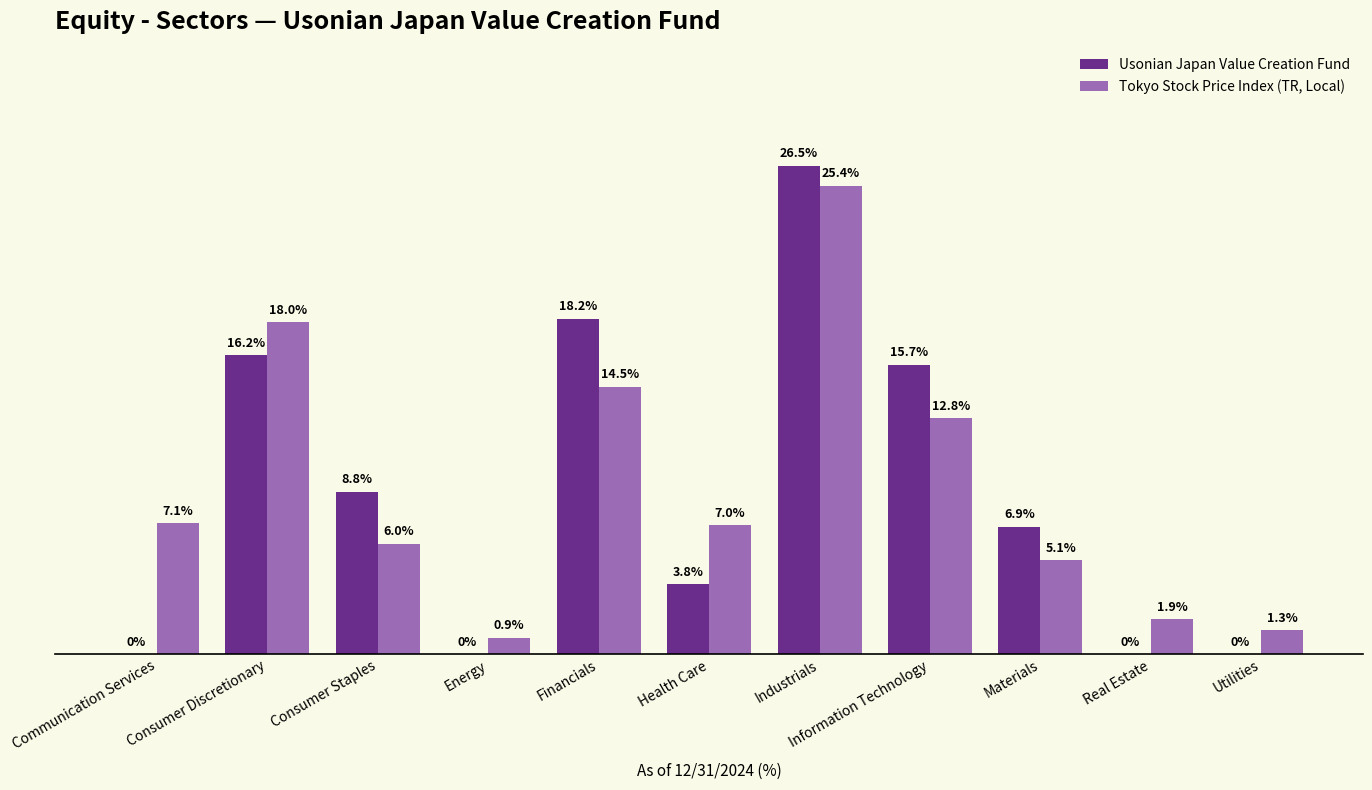

At which category is the sum across all series the highest?

Industrials